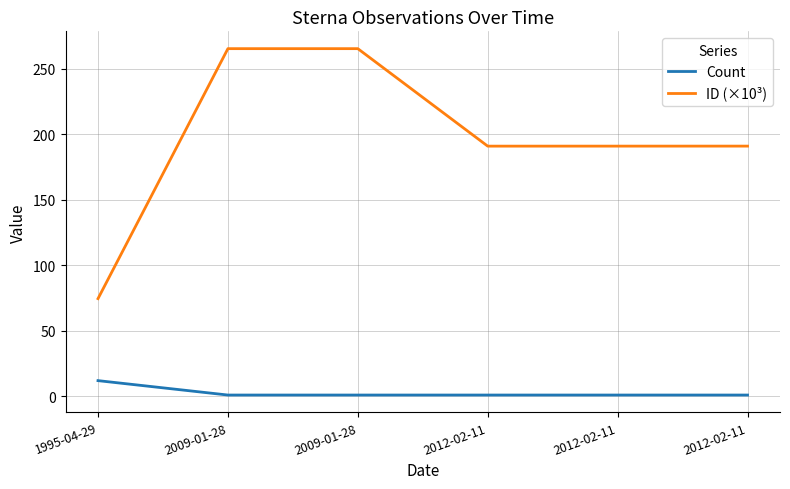

Rank the series by their maximum value, from highest to lowest.

ID (×10³), Count